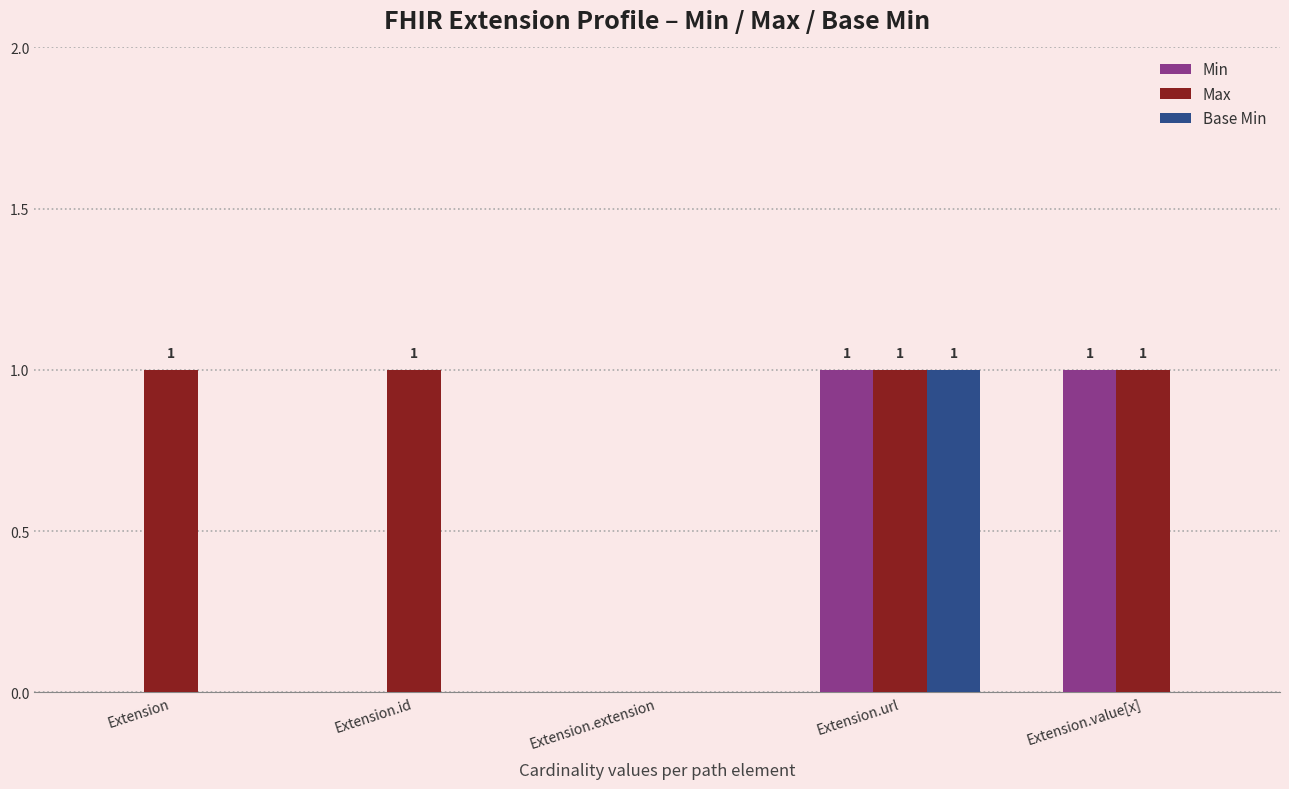

What is the highest value of the Max series?

1